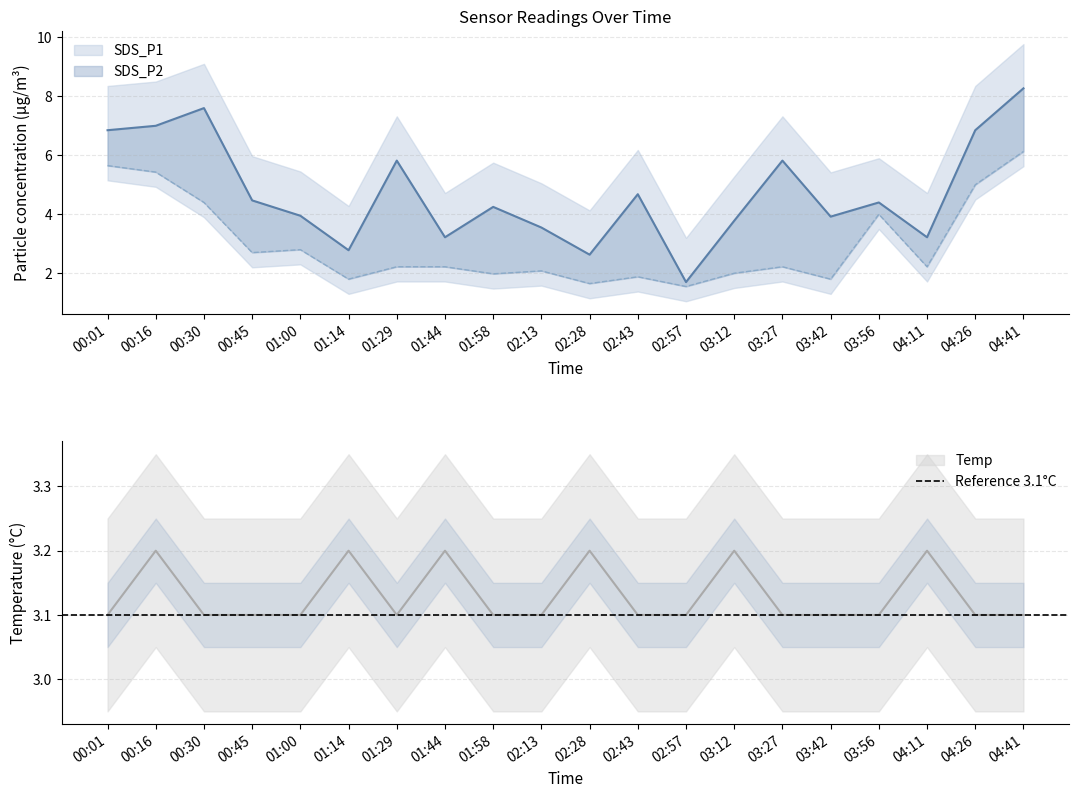

What is the label of the 10th point from the left?

02:13